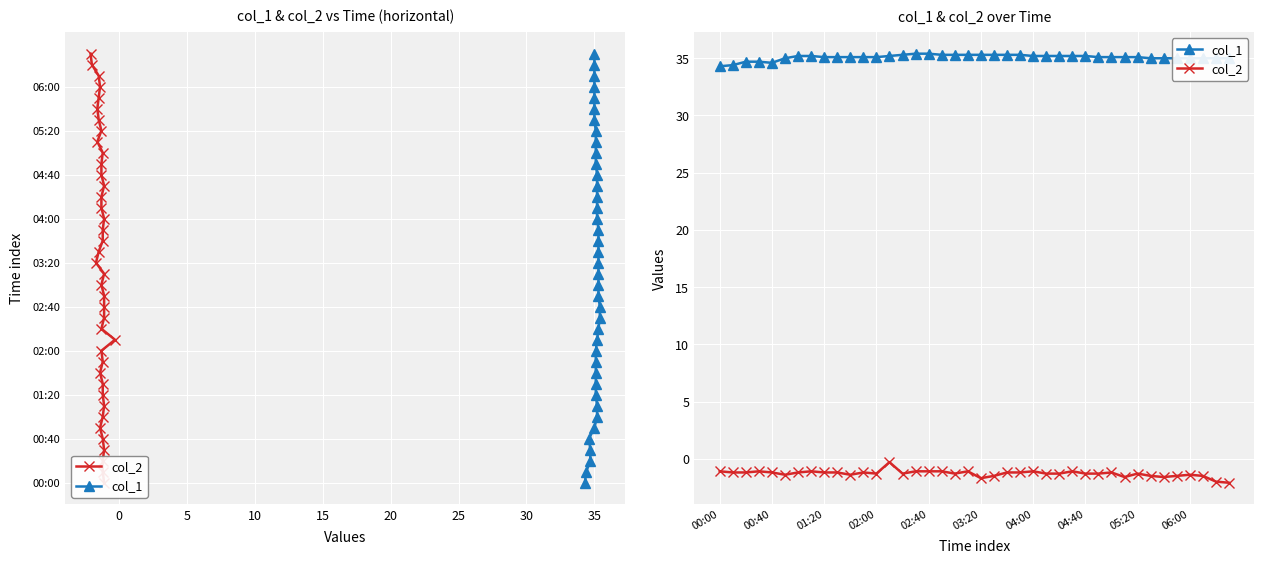

The value of col_1 at 10 is 34.7. True or false?

True